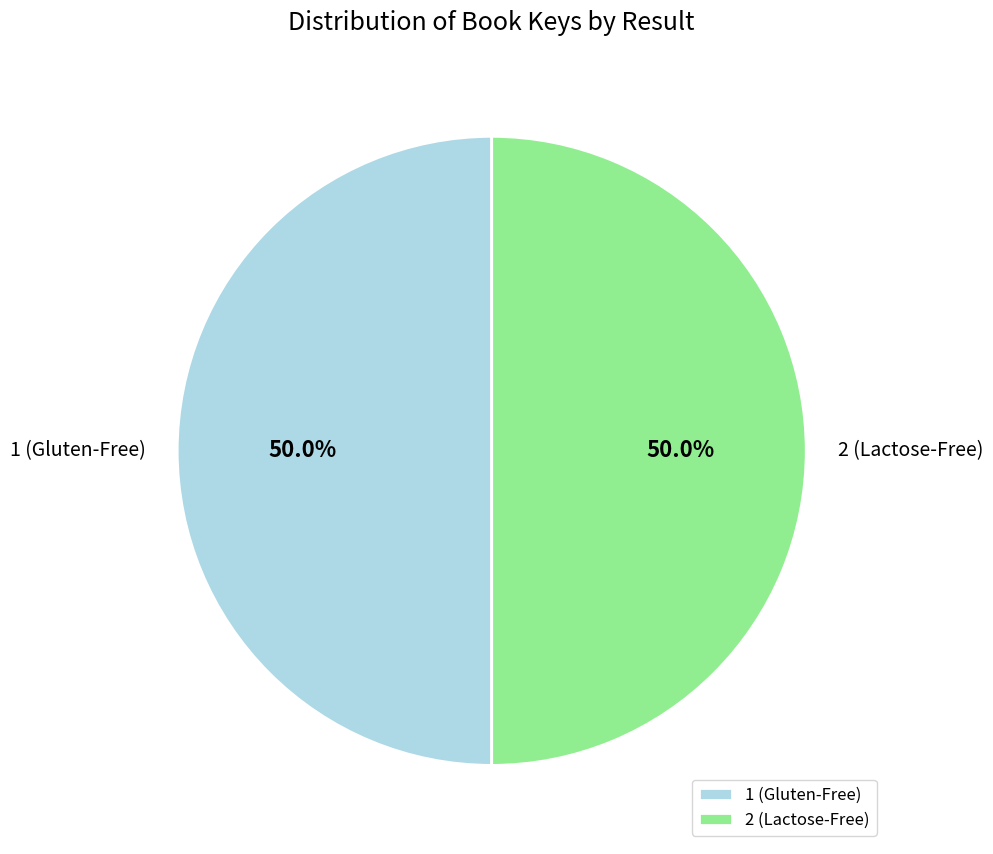

How many segments does this pie chart have?

2